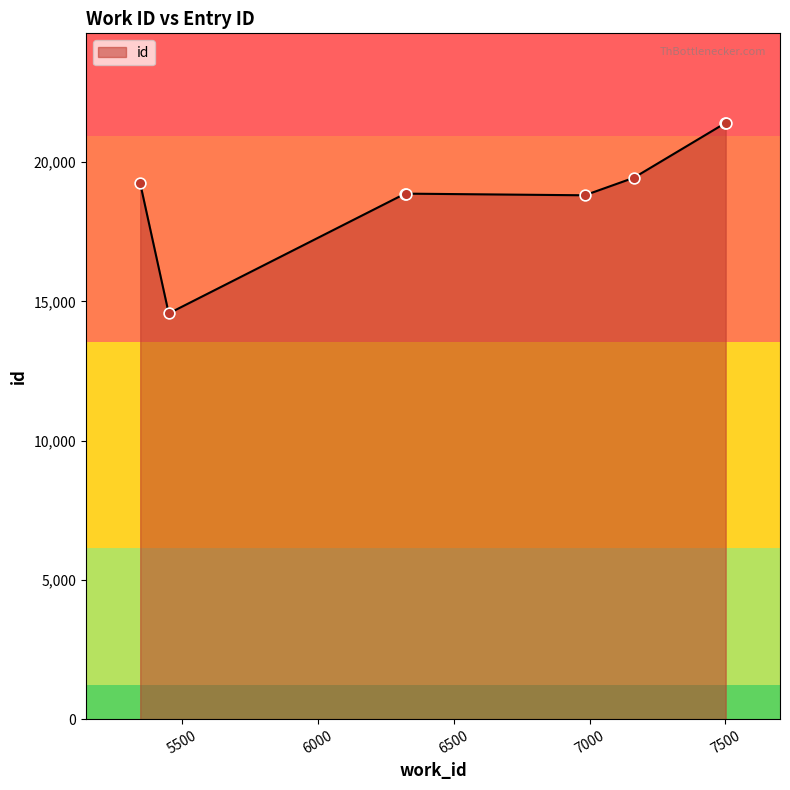

What is the difference between the maximum and minimum values?

6847